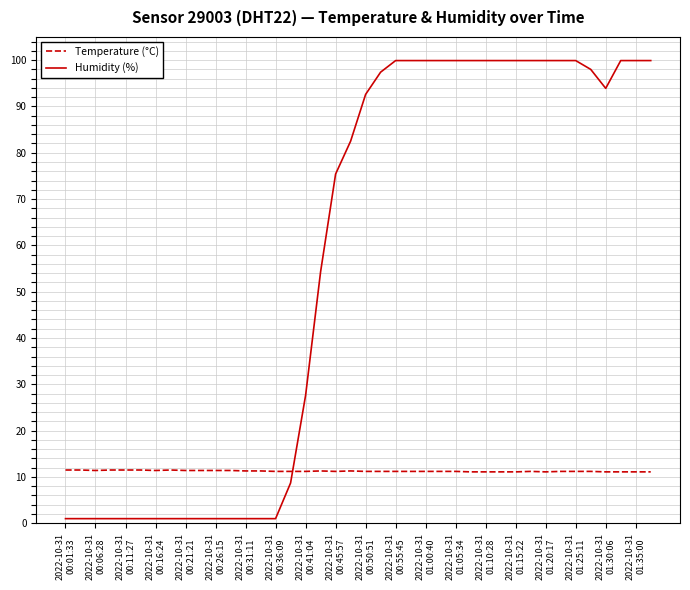

True or false: Temperature (°C) and Humidity (%) intersect in this chart.

True